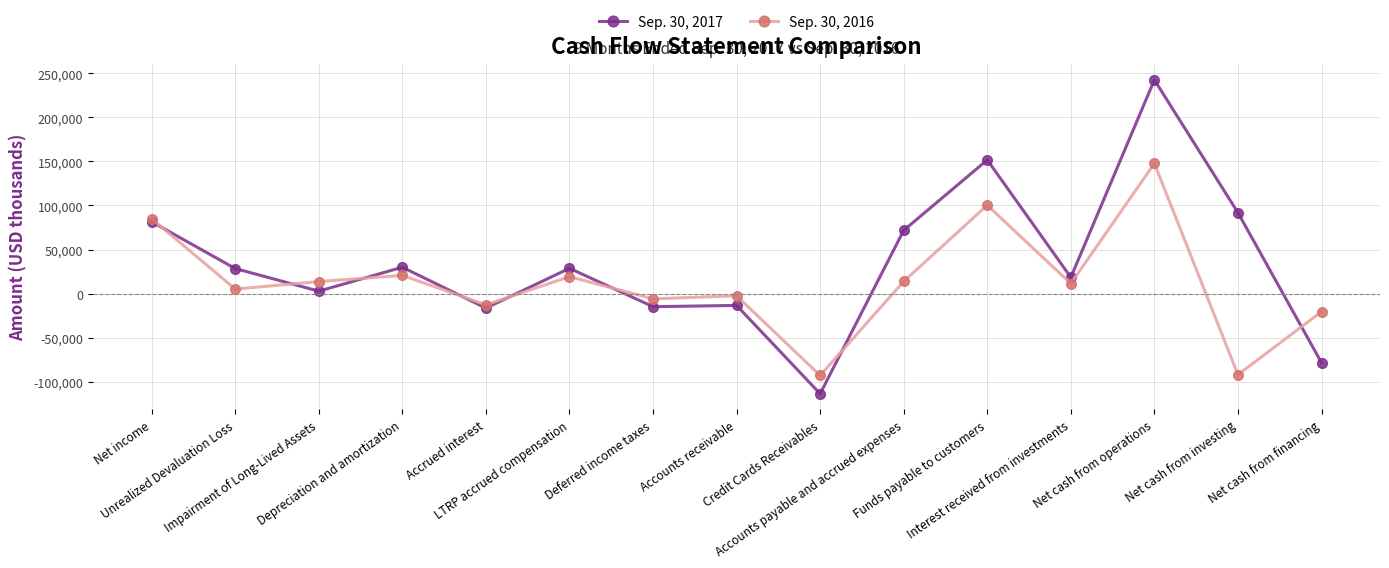

What is the difference between the maximum and minimum values in the Sep. 30, 2016 series?

240493